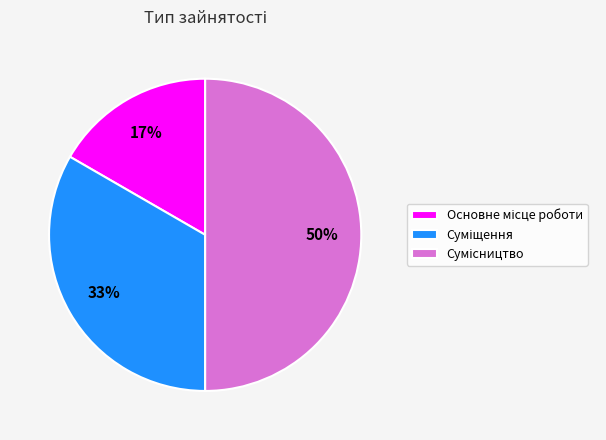

To the nearest percent, what is the average slice percentage?

33%